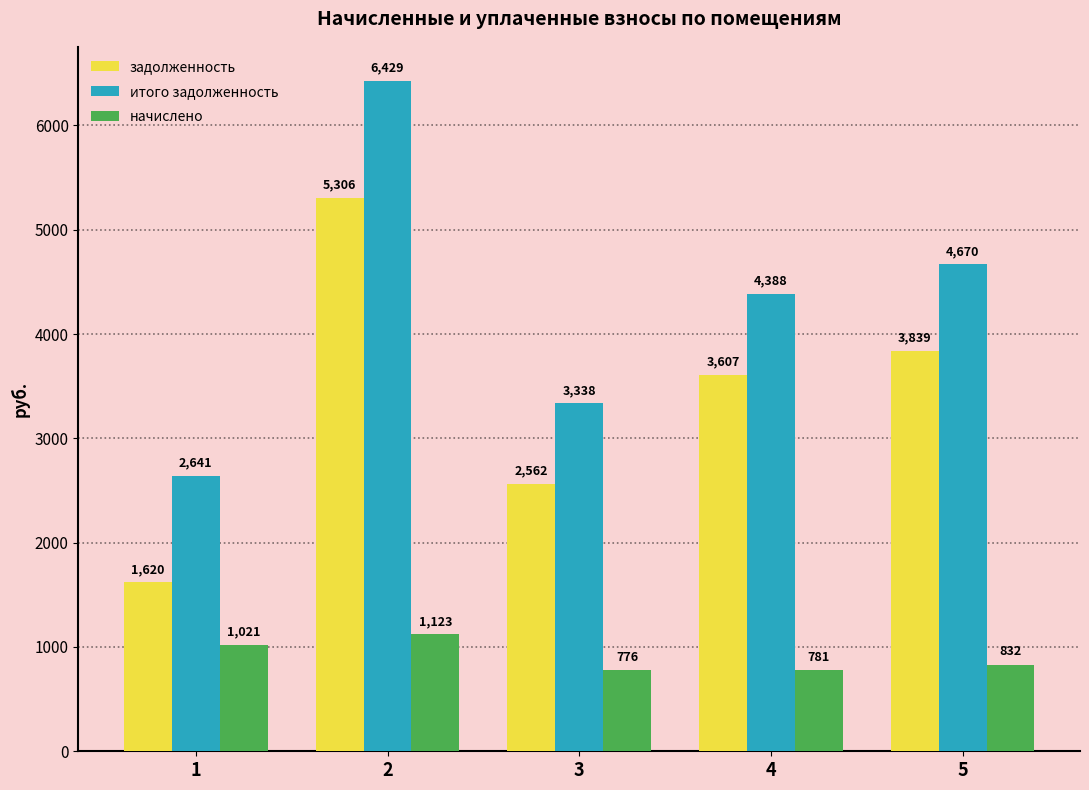

Is the value of задолженность at 3 greater than the value of итого задолженность at 4?

No